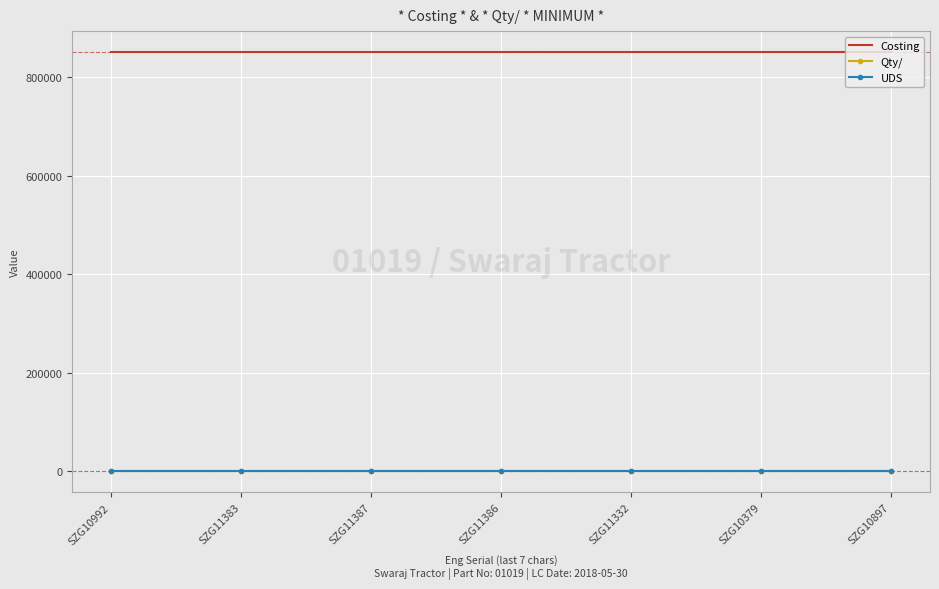

How many distinct data groups are displayed?

3